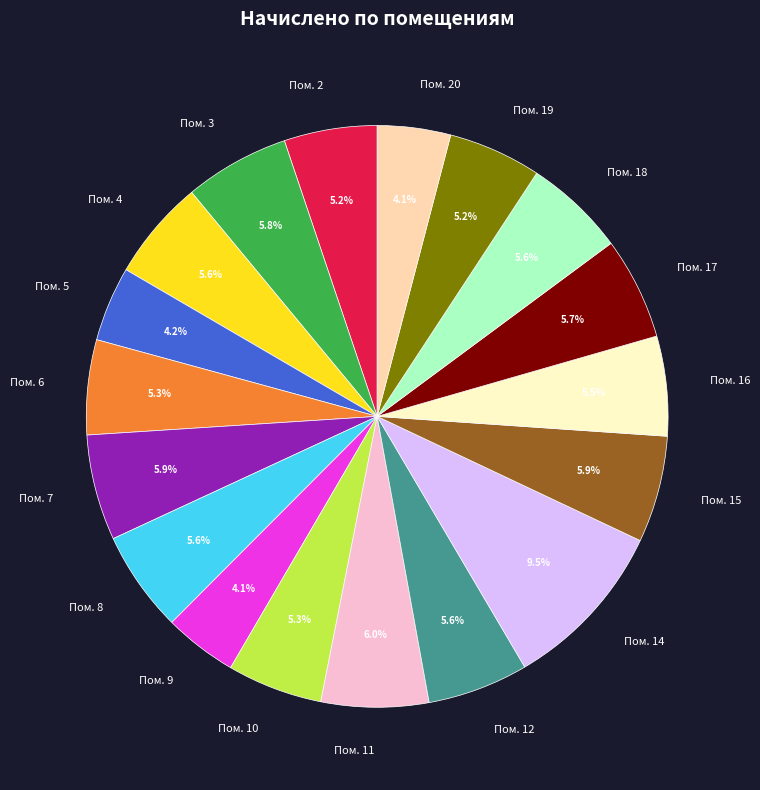

Does any single category account for the majority?

No